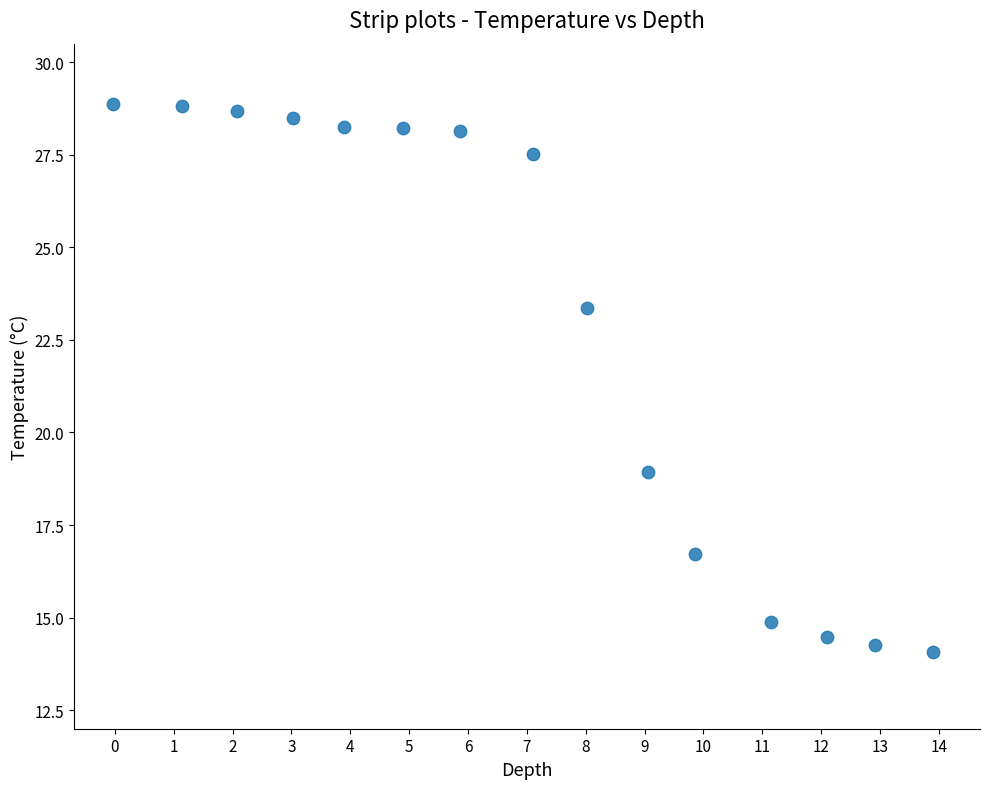

What is the range of X values (max minus min)?

13.9